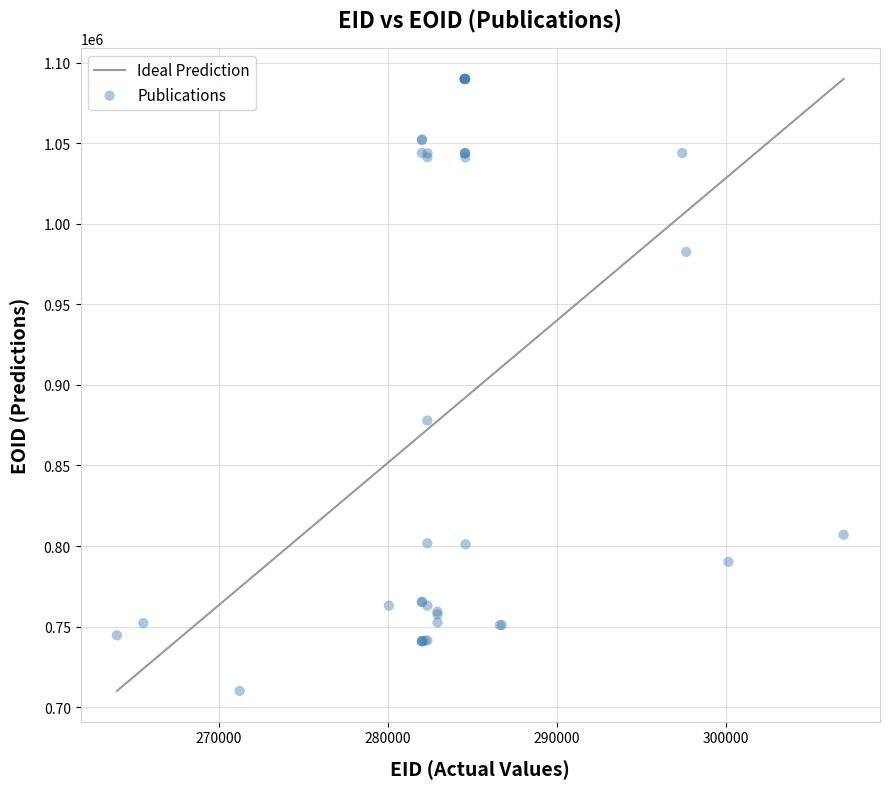

What Y value in the scatter plot is closest to 899994?

877886